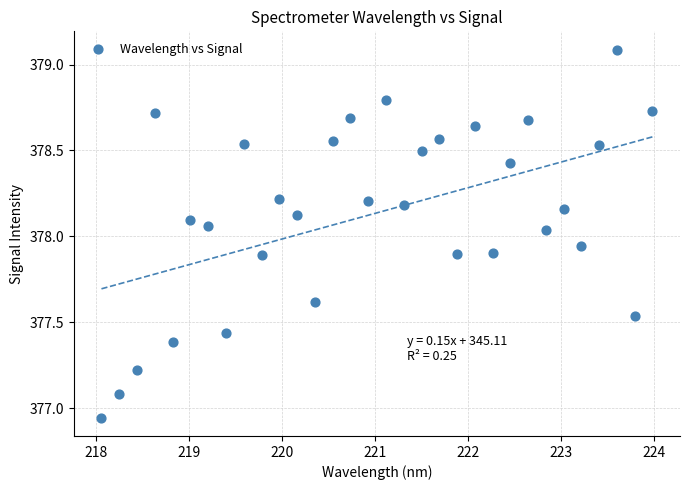

What is the range of X values (max minus min)?

5.9